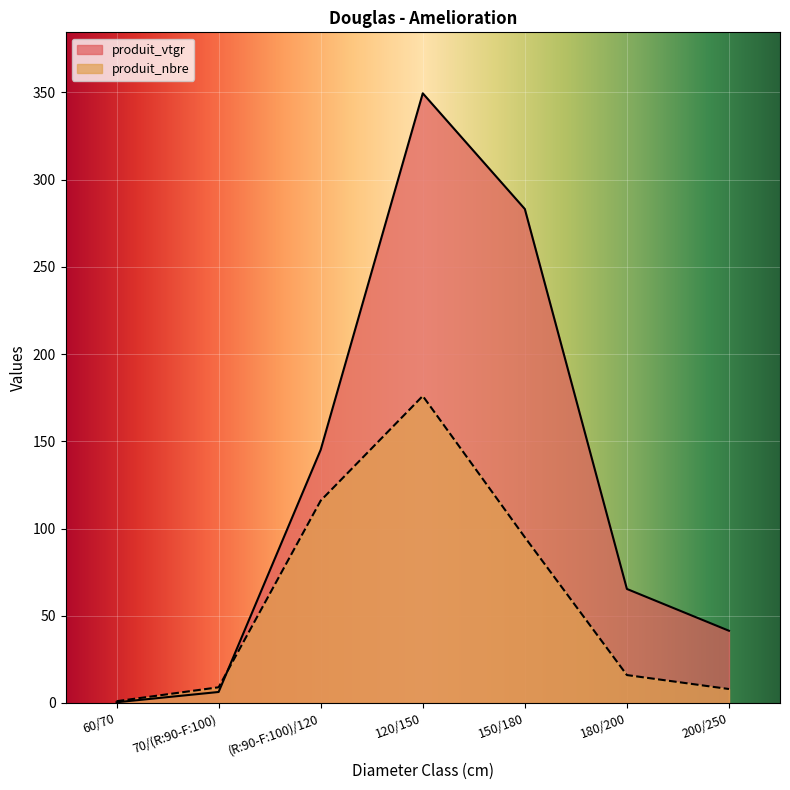

At 180/200, list the series in order from smallest to largest.

produit_nbre, produit_vtgr